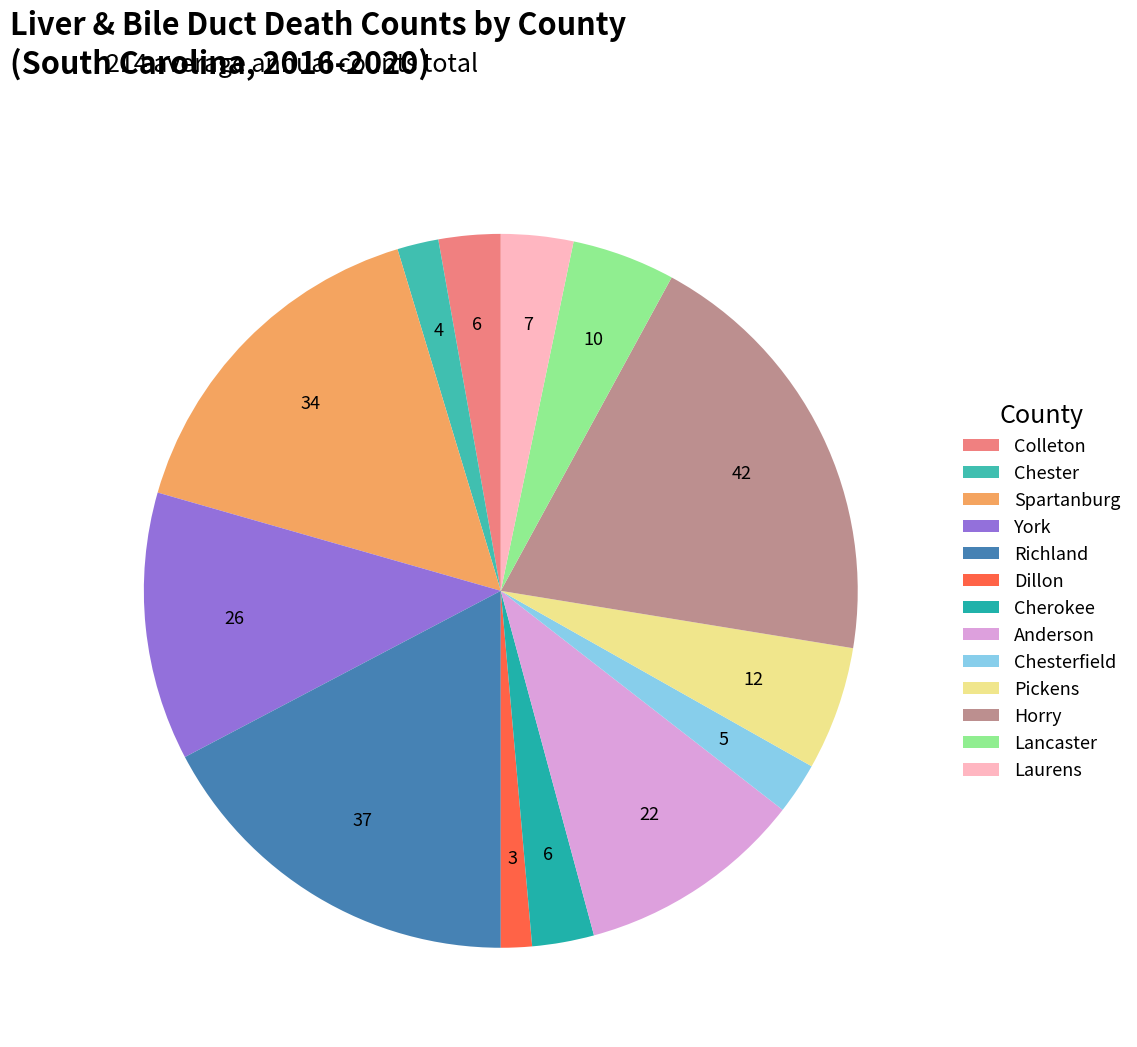

Combined, do Laurens and Dillon account for over 50%?

No